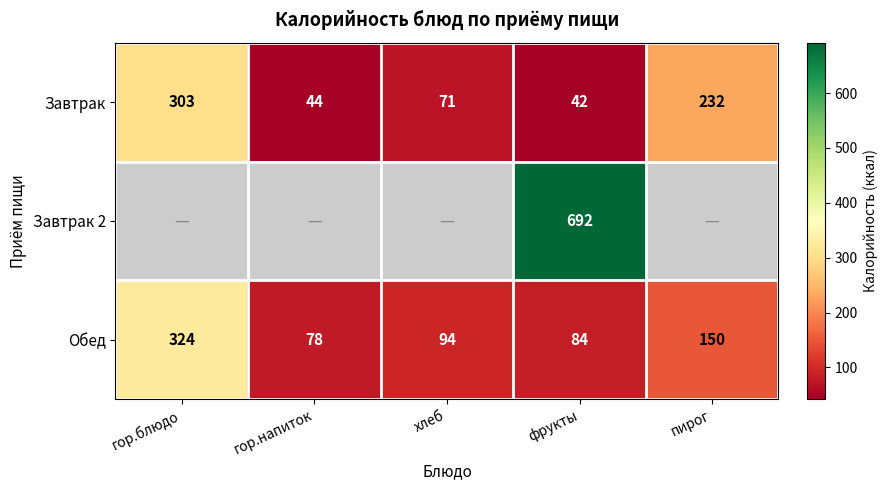

What is the sum of all Завтрак values?

692